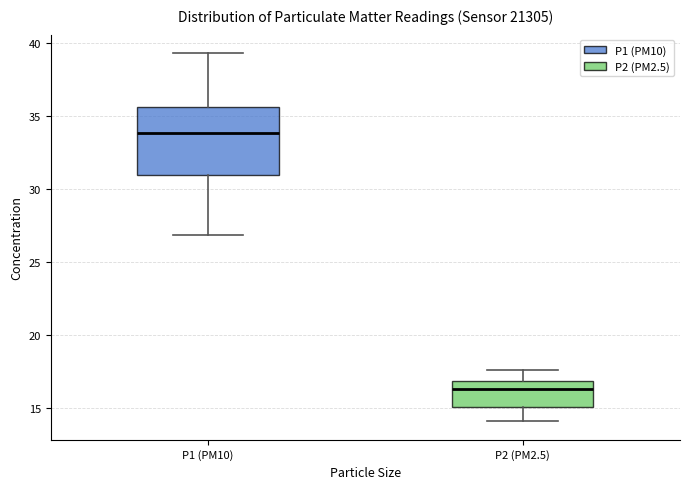

Where is the upper edge of the box for P1 (PM10) on the y-axis? The values are not printed on the chart, so give them approximately, as read against the axis.

35.5